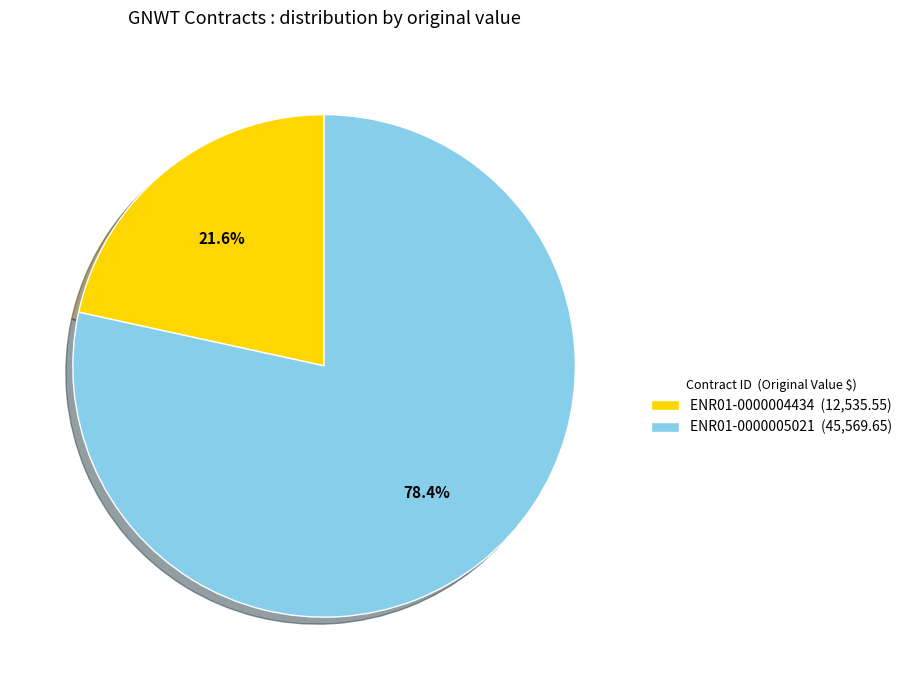

Does any single category account for the majority?

Yes